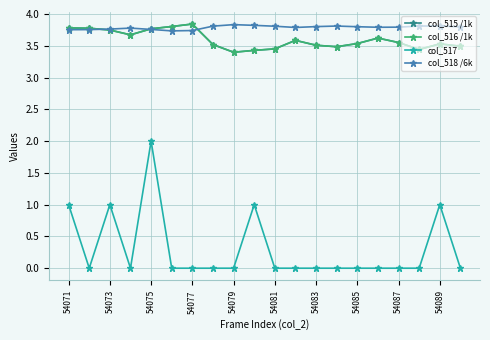

Which series has the widest spread of values?

col_517